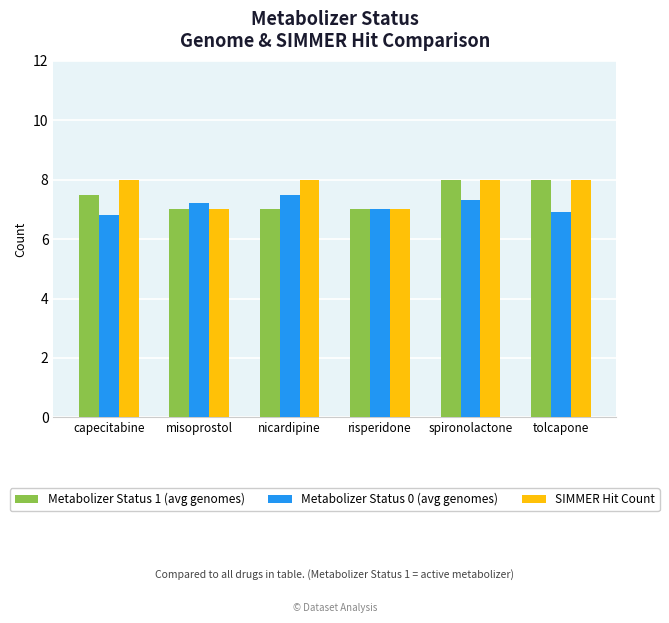

Which series has the largest total across all categories?

SIMMER Hit Count